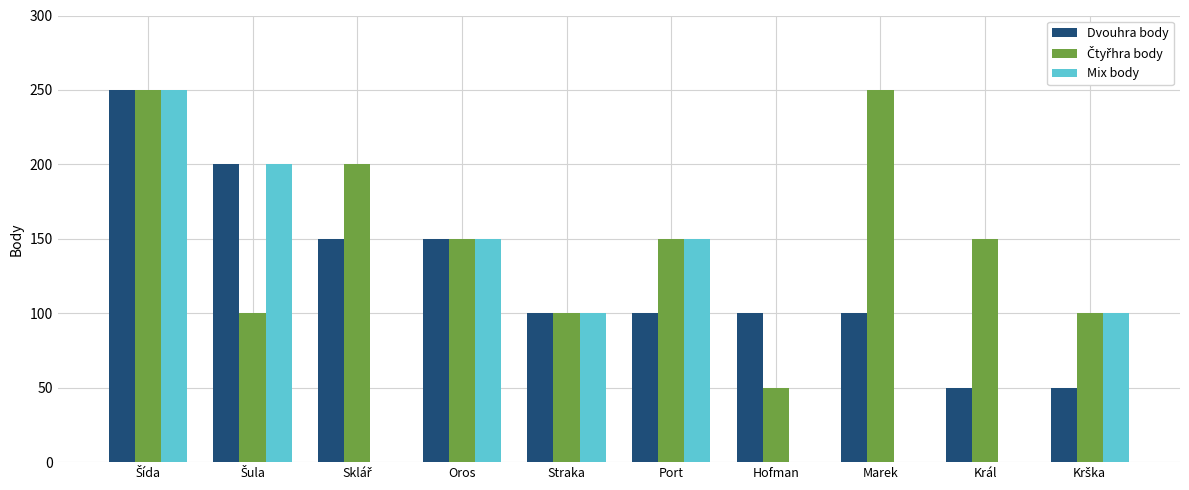

What is the sum of the Dvouhra body values at Port and Straka?

200